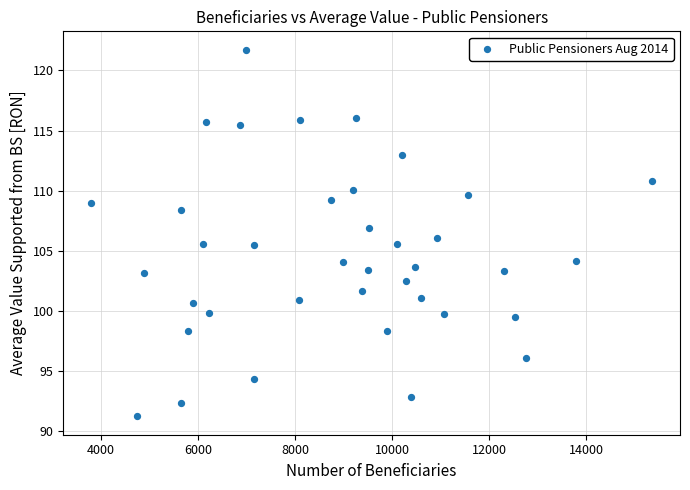

What is the range of Y values (max minus min)?

30.5